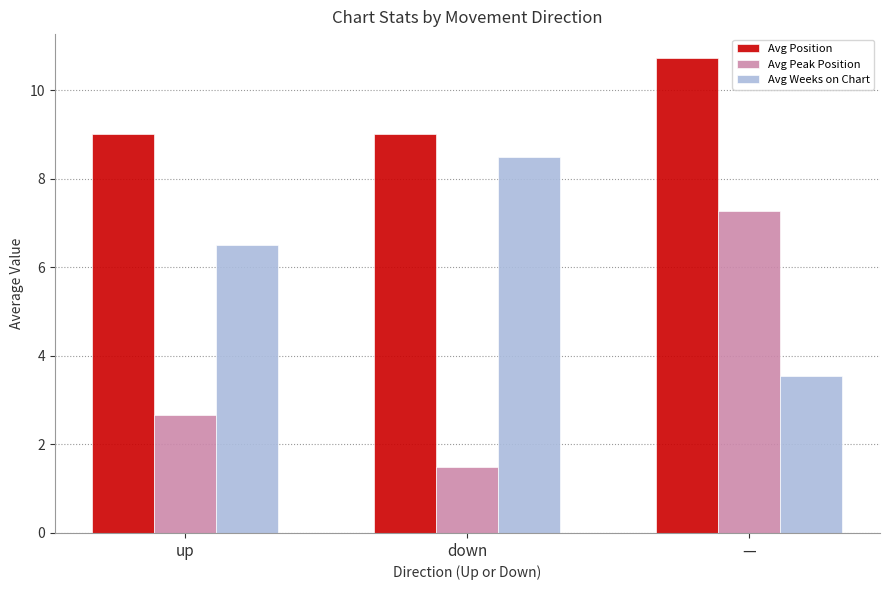

Rank the series by their average value, from highest to lowest.

Avg Position, Avg Weeks on Chart, Avg Peak Position